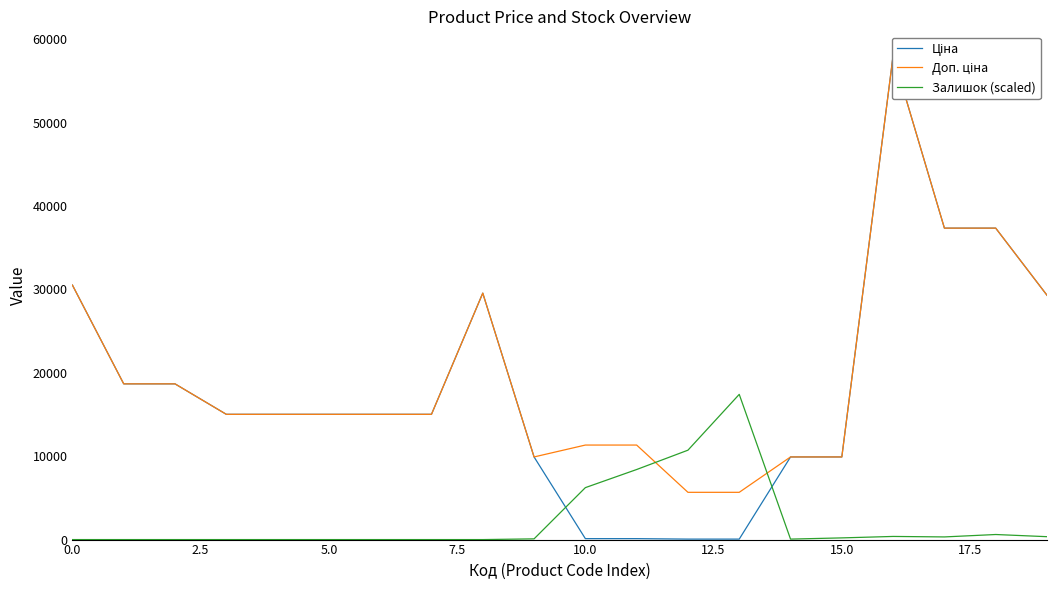

List the series in order of their peak value, highest first.

Ціна, Доп. ціна, Залишок (scaled)